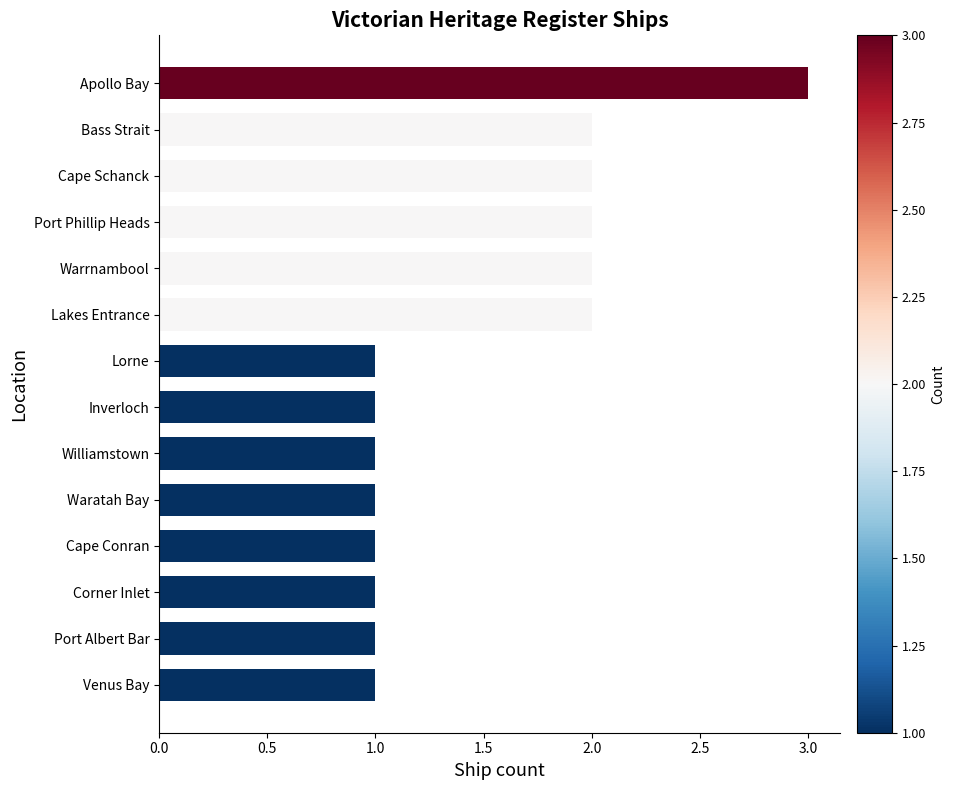

Reading bottom to top, list all the values displayed in this chart.

Venus Bay=1	Port Albert Bar=1	Corner Inlet=1	Cape Conran=1	Waratah Bay=1	Williamstown=1	Inverloch=1	Lorne=1	Lakes Entrance=2	Warrnambool=2	Port Phillip Heads=2	Cape Schanck=2	Bass Strait=2	Apollo Bay=3